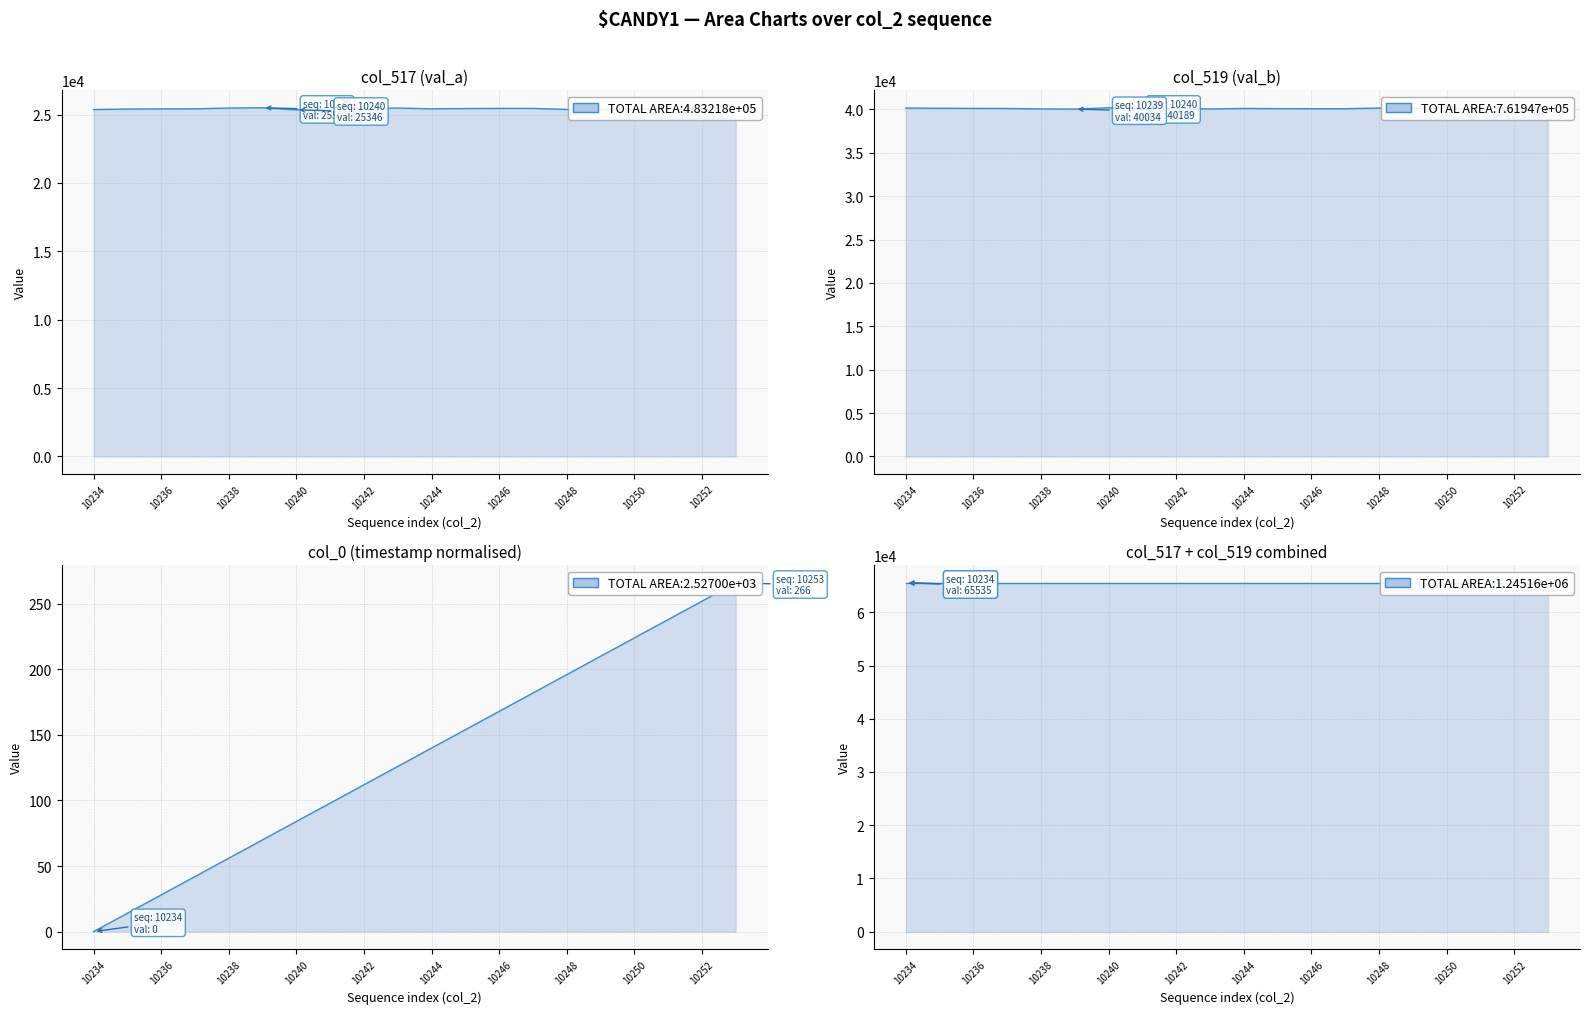

True or false: col_519 (val_b) and col_517 (val_a) intersect in this chart.

False